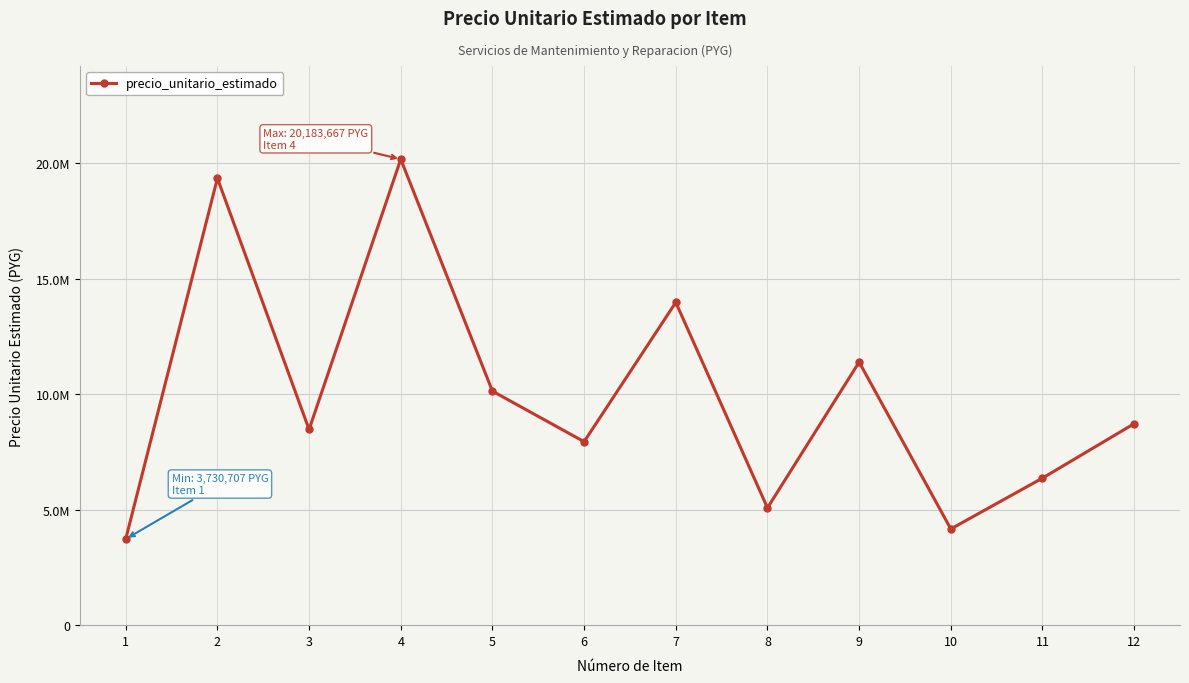

At which category does the data reach its first local valley?

3